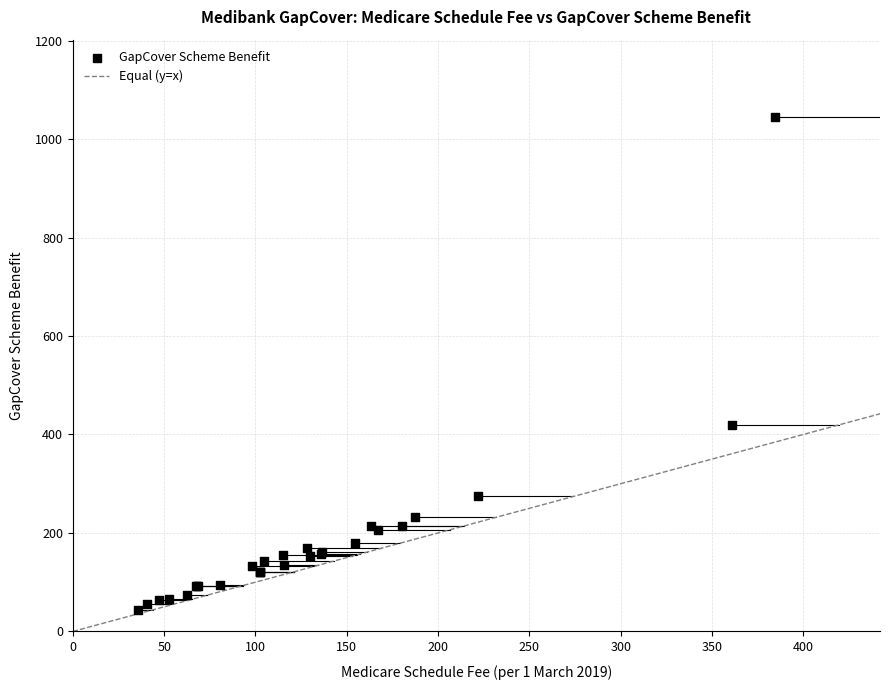

What Y value in the scatter plot is closest to 544?

419.5